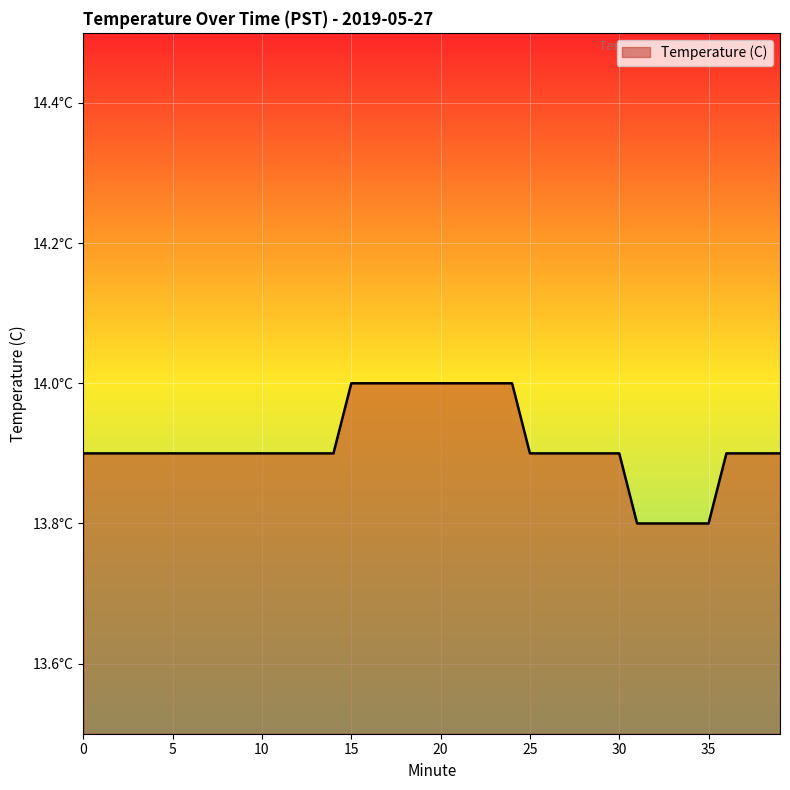

Is this an area chart (filled region under the line)?

Yes